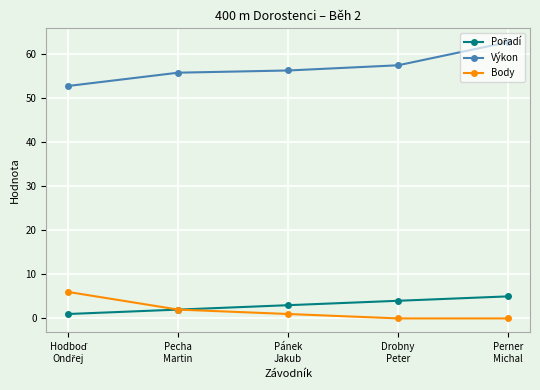

Count the number of data series in this chart.

3